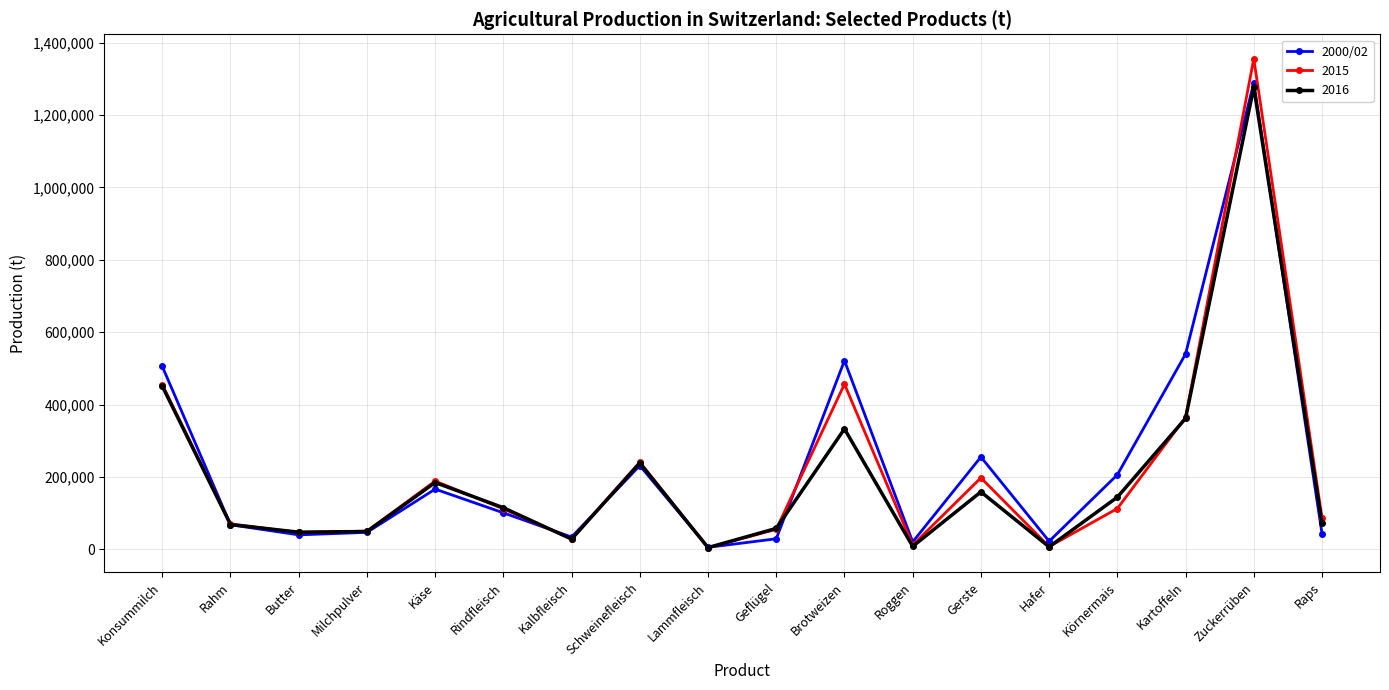

Is it true that 2000/02 equals 178775.8 at Brotweizen?

False